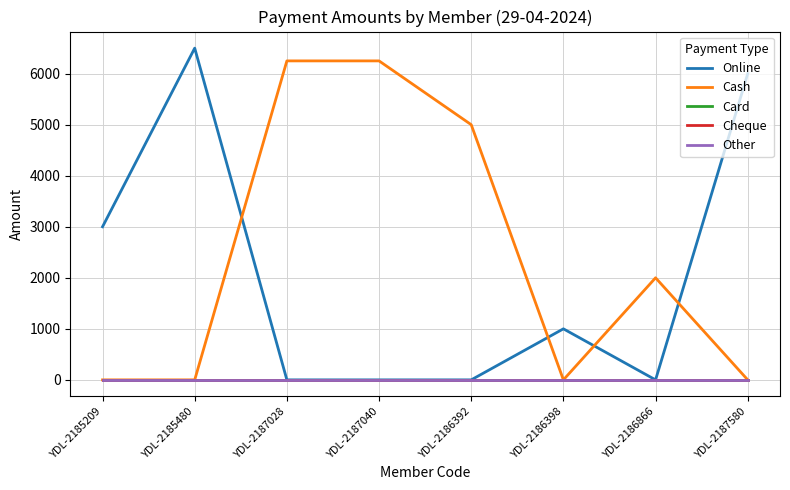

Is it true that Online equals 1000 at YDL-2186398?

True